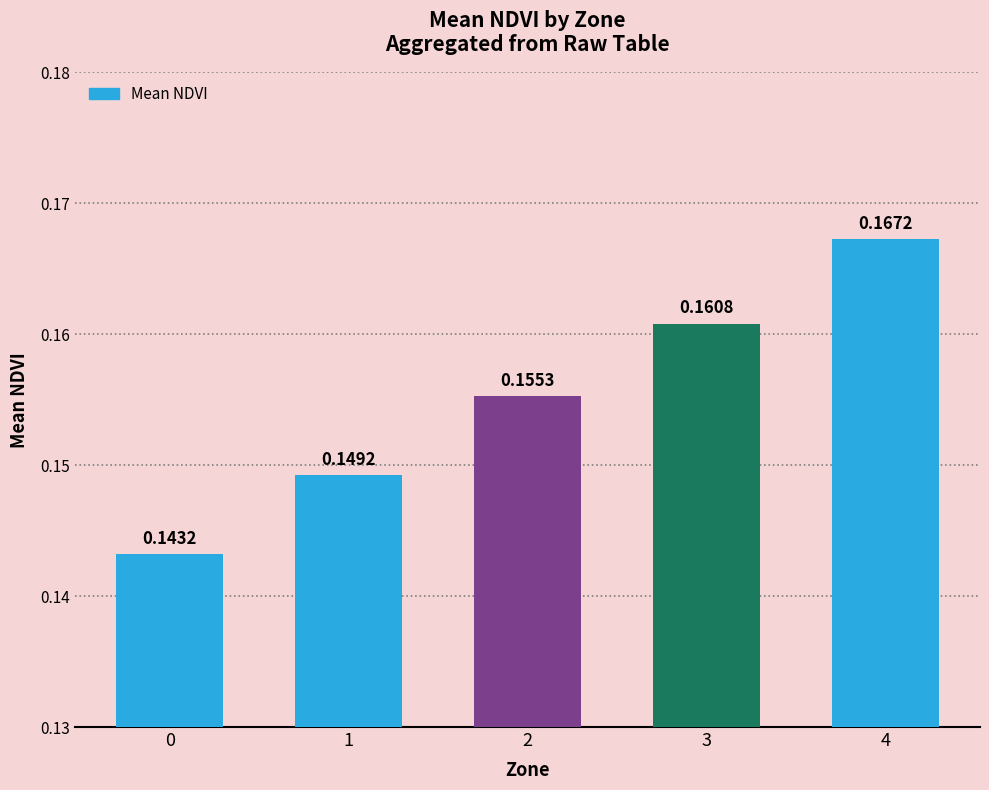

Between 3 and 4, which is larger?

4